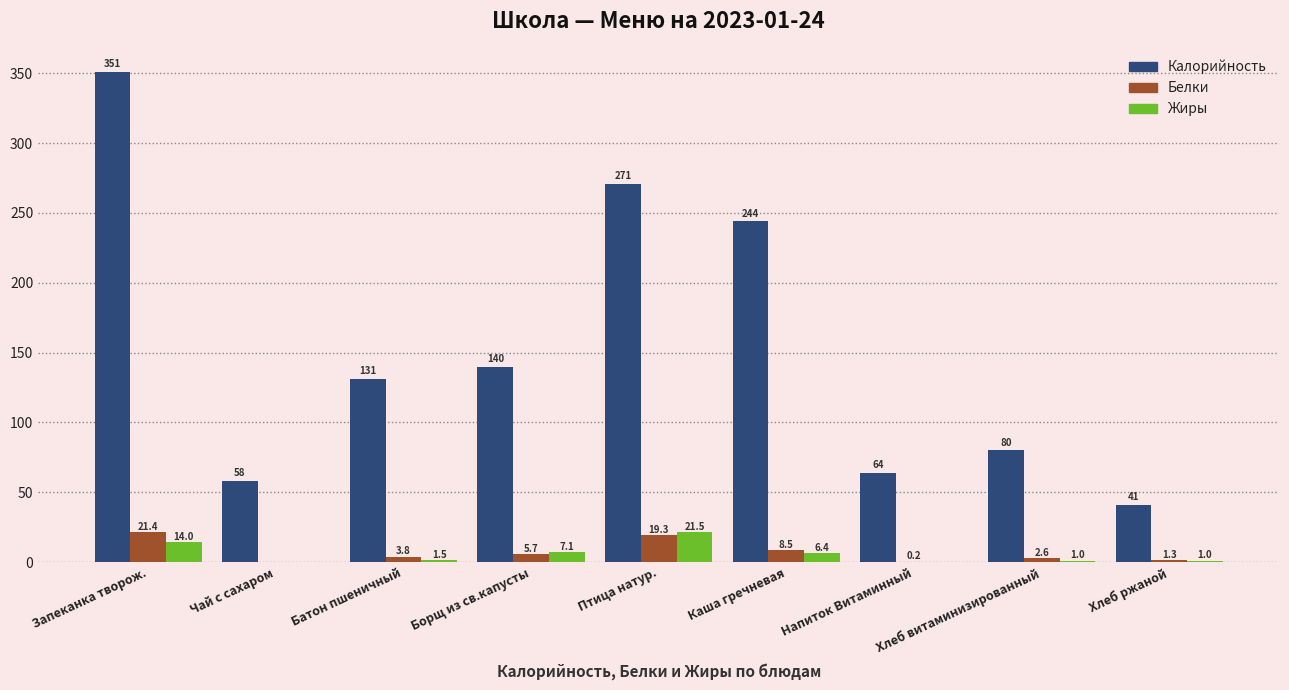

Count the number of categories in the chart.

9